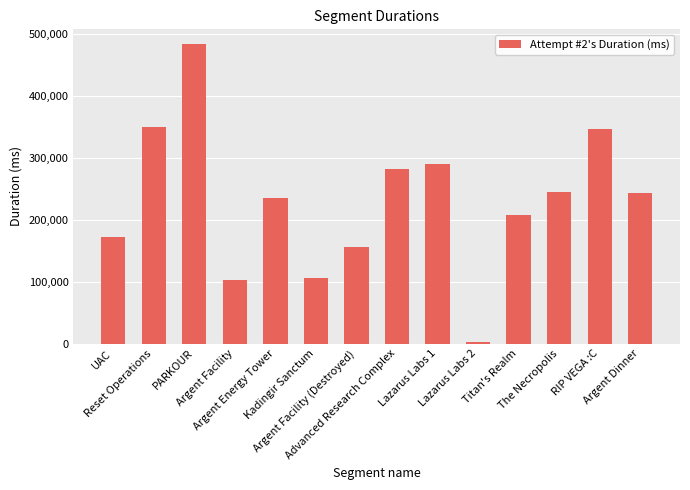

What is the difference between the second highest and minimum values?

346844